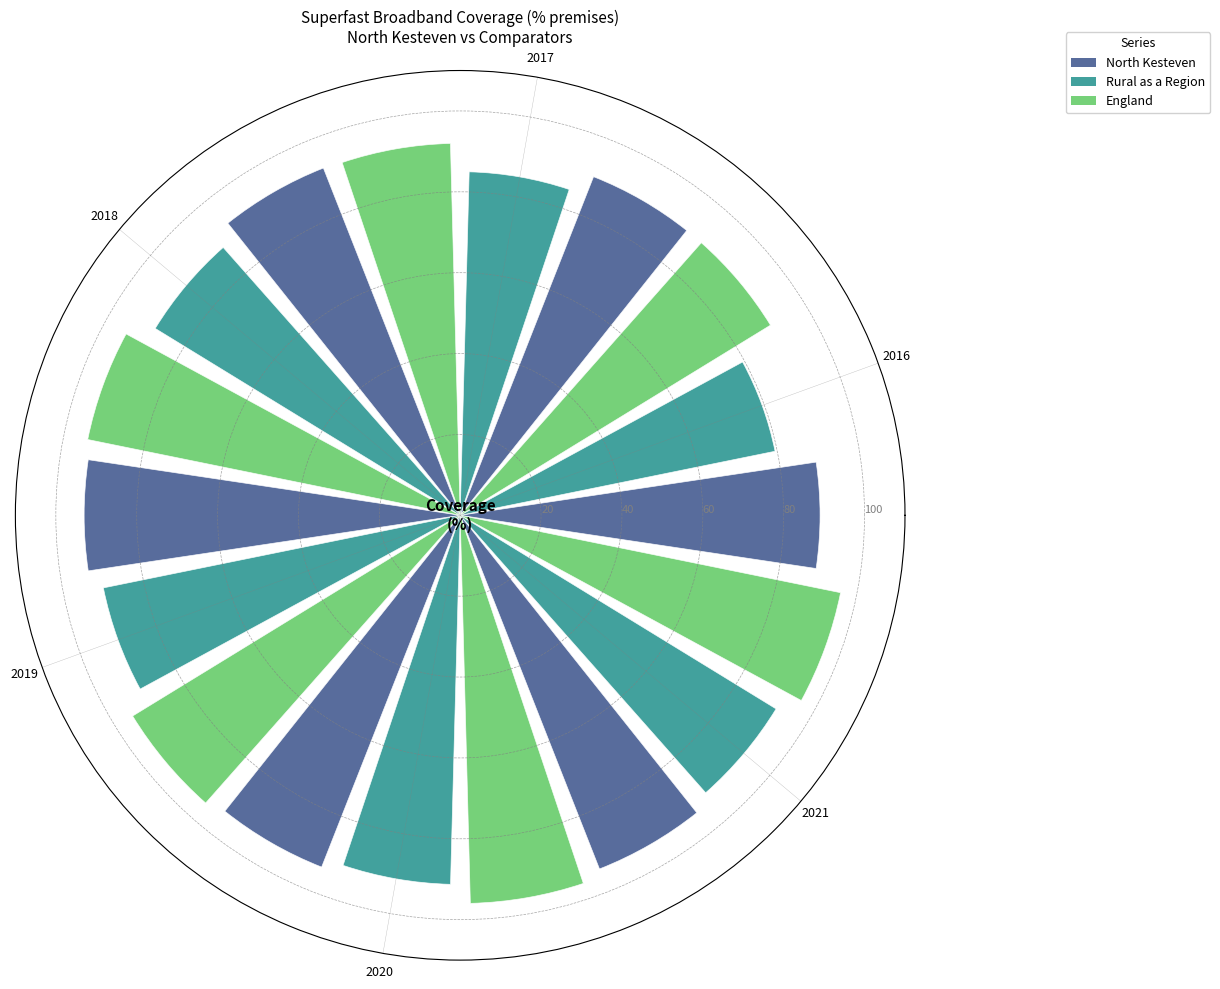

The value of Rural as a Region at 2018 is 88.5. True or false?

True